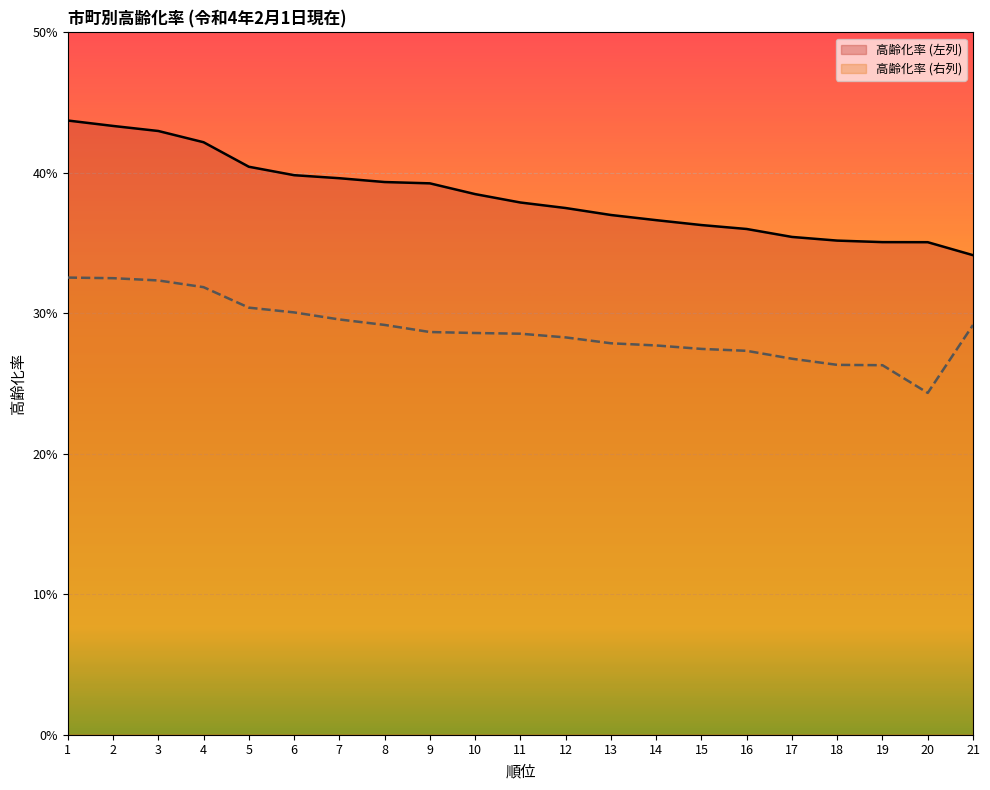

Reading left to right, what are all the values shown in this chart?

高齢化率 (左列): 0.4	0.4	0.4	0.4	0.4	0.4	0.4	0.4	0.4	0.4	0.4	0.4	0.4	0.4	0.4	0.4	0.4	0.4	0.4	0.4	0.3
高齢化率 (右列): 0.3	0.3	0.3	0.3	0.3	0.3	0.3	0.3	0.3	0.3	0.3	0.3	0.3	0.3	0.3	0.3	0.3	0.3	0.3	0.2	0.3